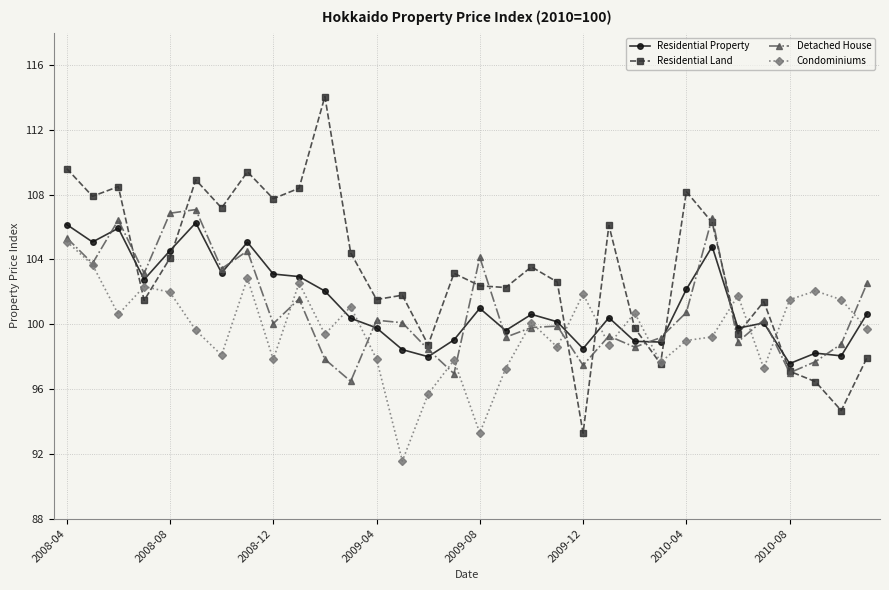

At how many categories does at least one series exceed 112?

1